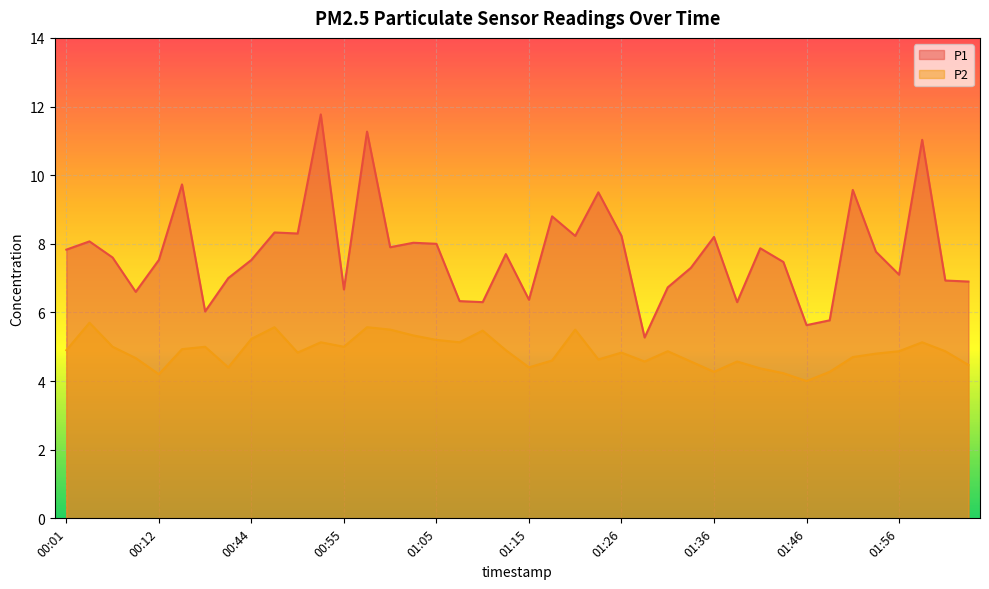

How many values in the P2 series exceed 4?

39